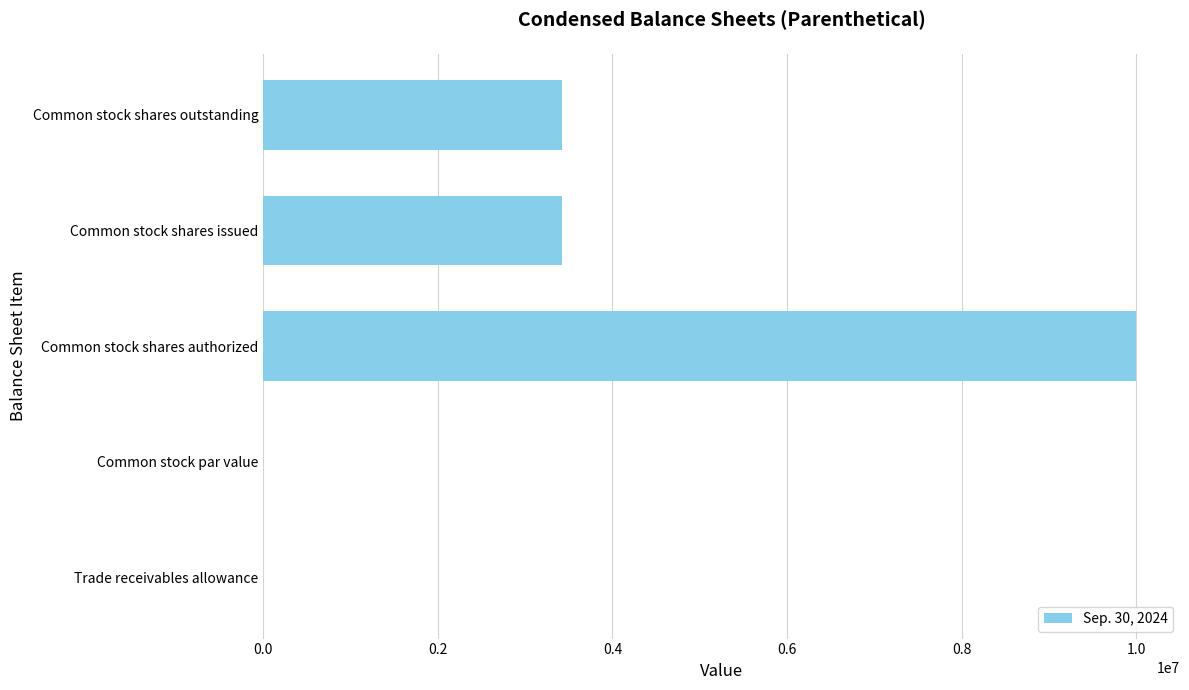

Is it true that the value at Common stock shares issued is 3428021.0?

True